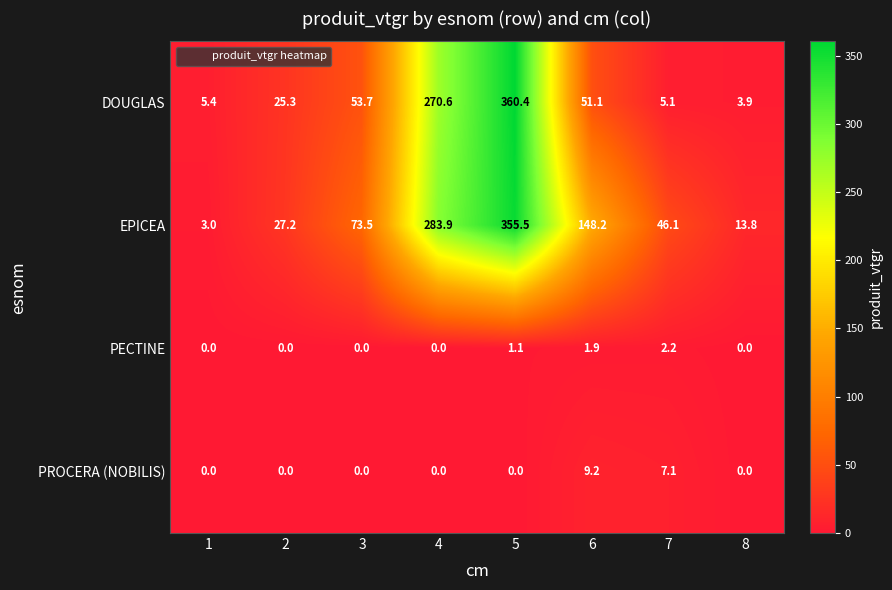

Between 3 and 4, which series saw the biggest shift?

DOUGLAS